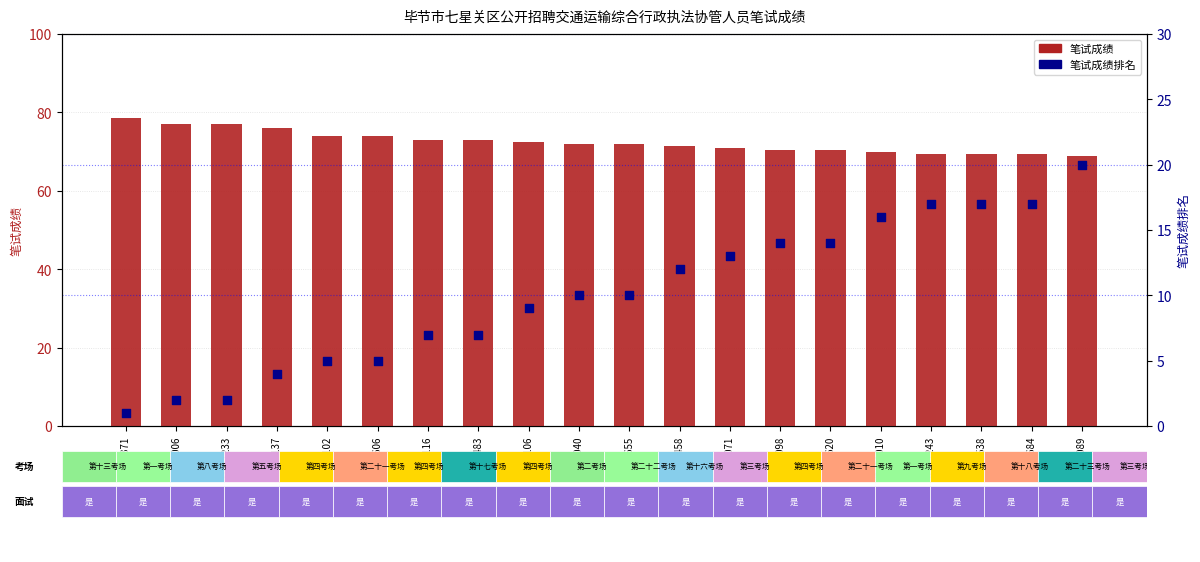

Is the value of 笔试成绩 at J2021233 greater than the value of 笔试成绩排名 at J2021137?

Yes